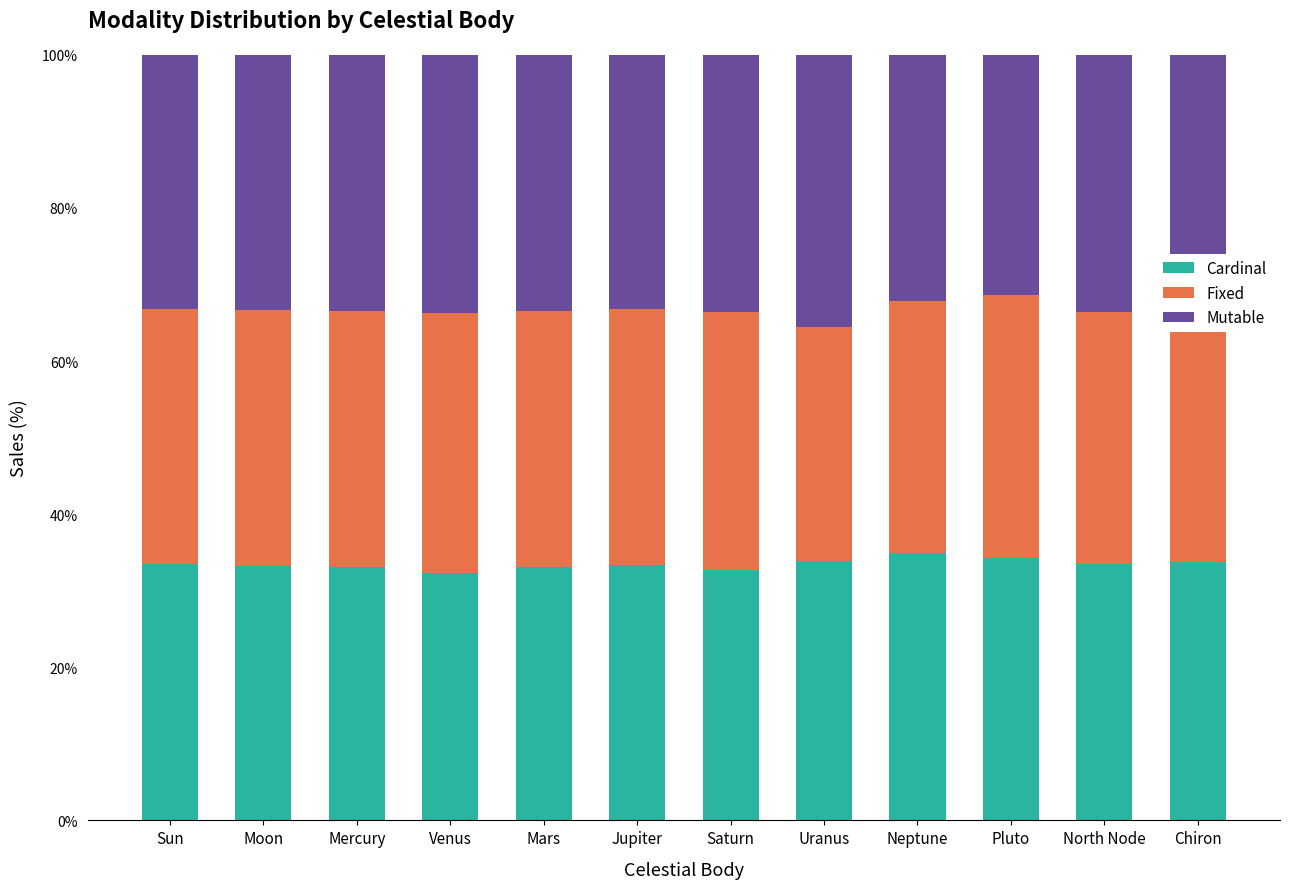

Does the chart contain any negative values?

No